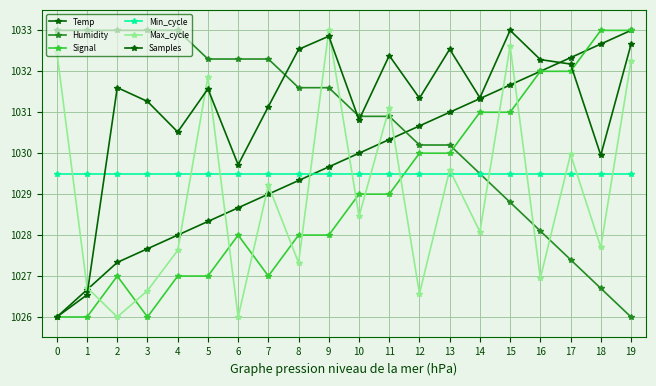

Is this an area chart (filled region under the line)?

No